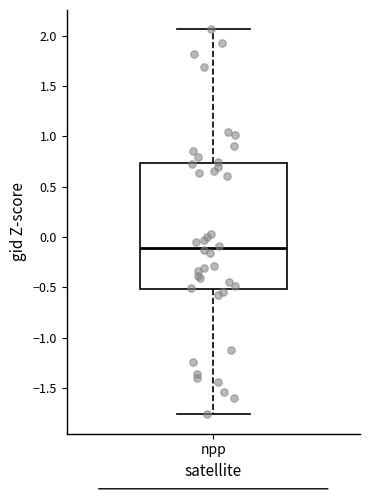

Read this box plot against the y-axis: the position of the median line, the range covered by the box, and the ends of both whiskers. The values are not printed on the chart, so give them approximately, as read against the axis.

median -0.10, box -0.50 to 0.75, whiskers -1.75 to 2.05